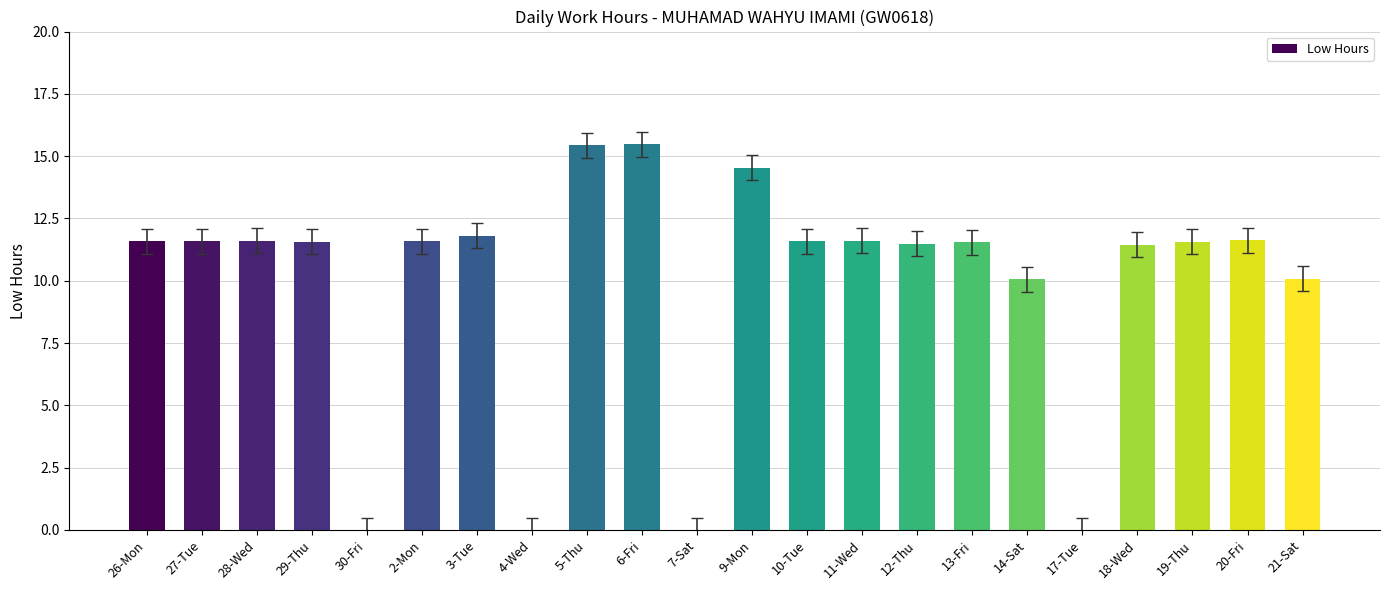

What is the greatest value displayed?

15.5